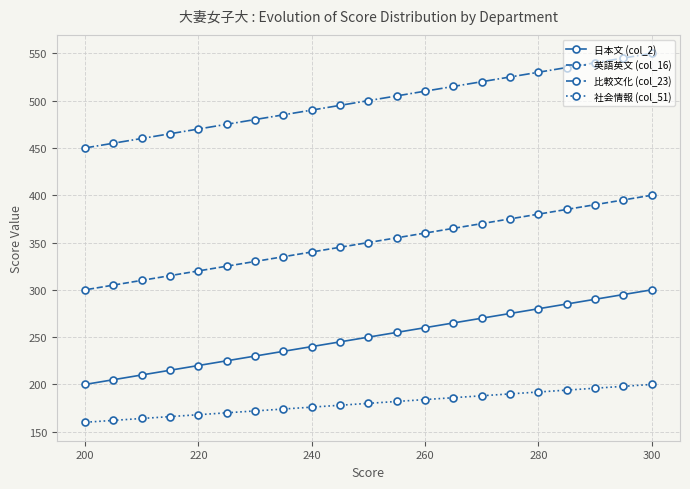

True or false: 比較文化 (col_23) and 社会情報 (col_51) intersect in this chart.

False